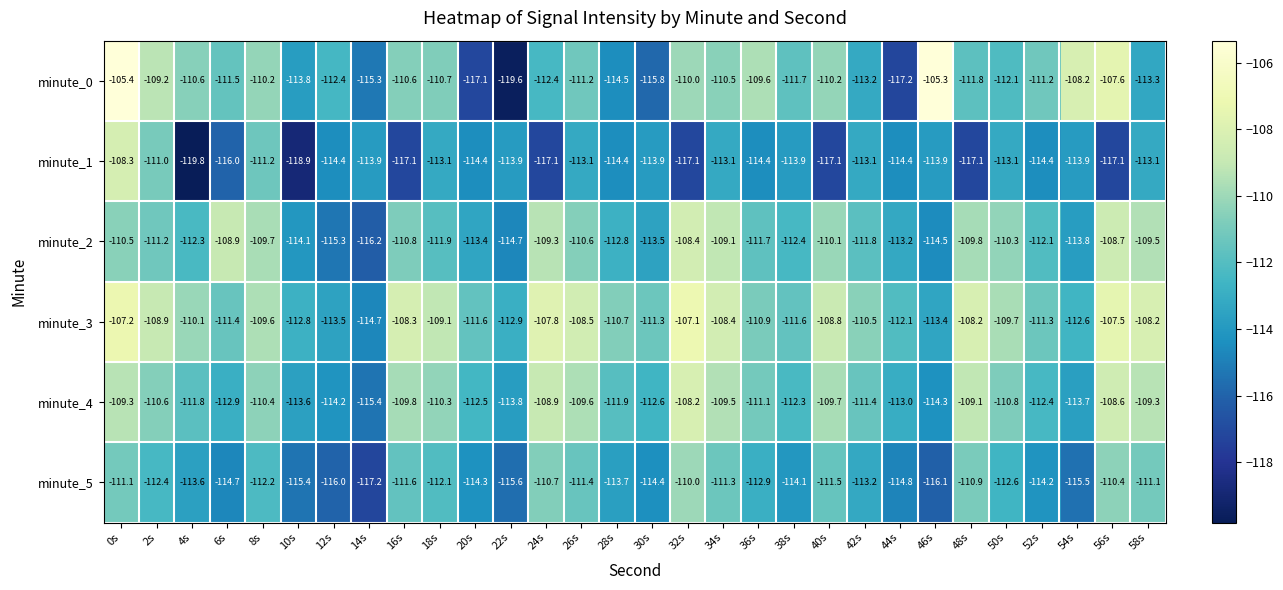

The value of minute_2 at 44s is -113.2. True or false?

True